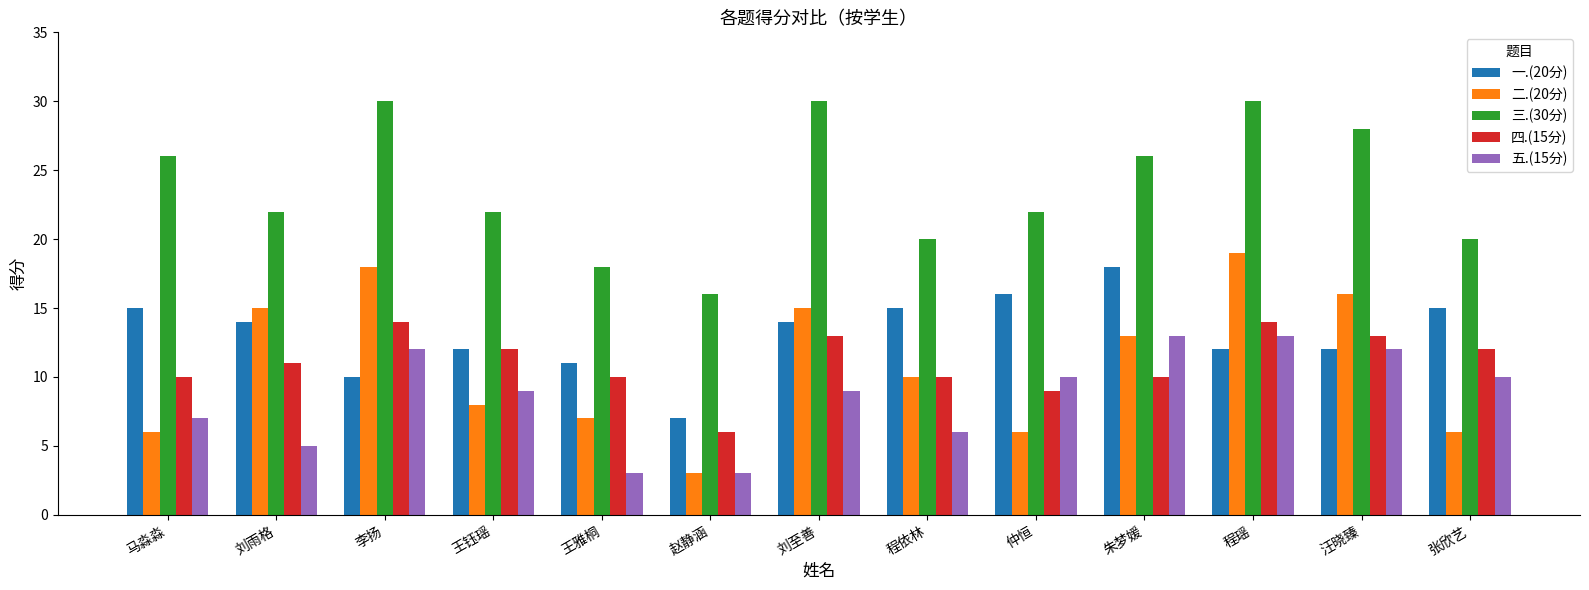

Count the number of data series in this chart.

5